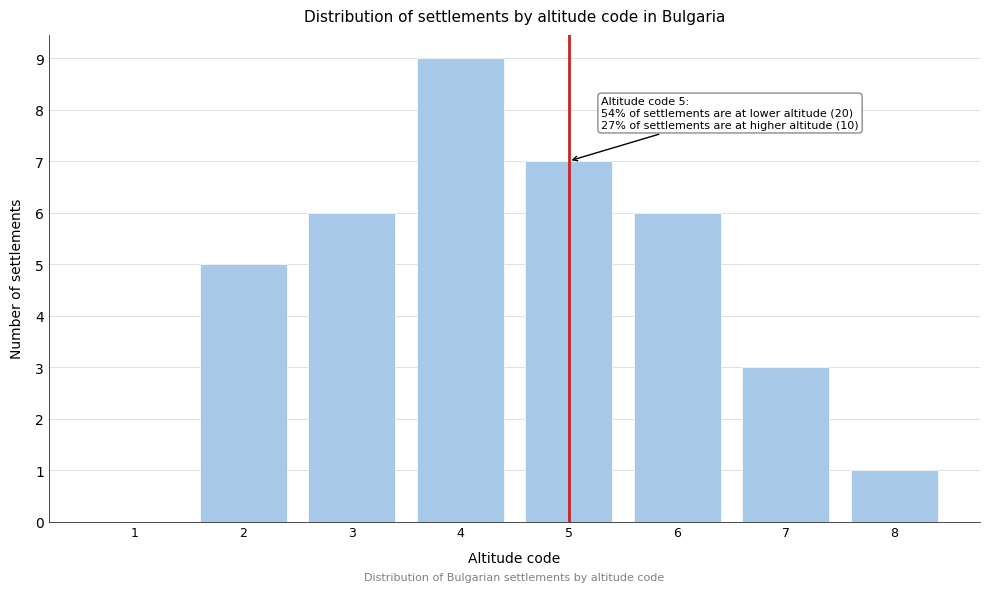

Reading right to left, what are all the values shown in this chart?

8=1	7=3	6=6	5=7	4=9	3=6	2=5	1=0